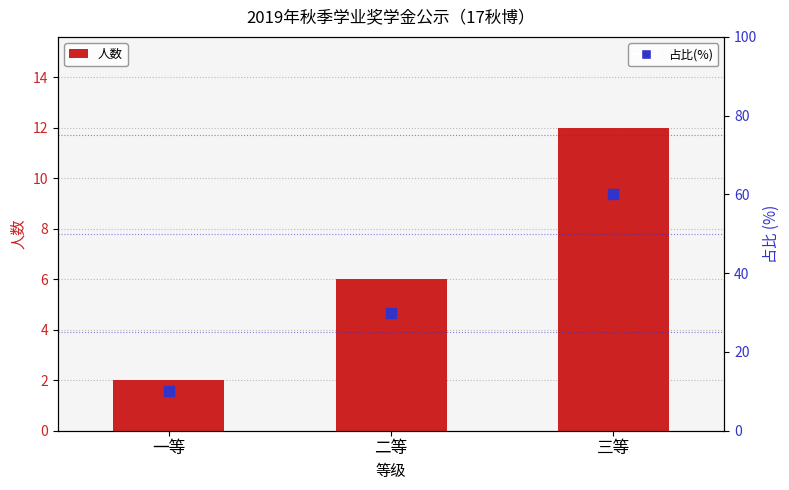

Which series reaches the minimum Y coordinate?

人数